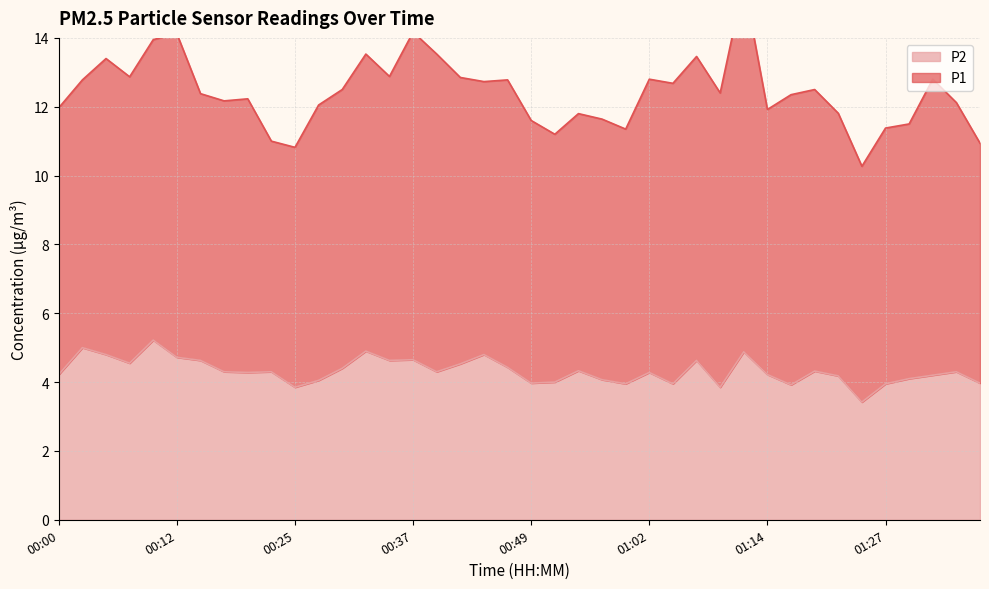

What is the label of the 37th point from the left?

01:29